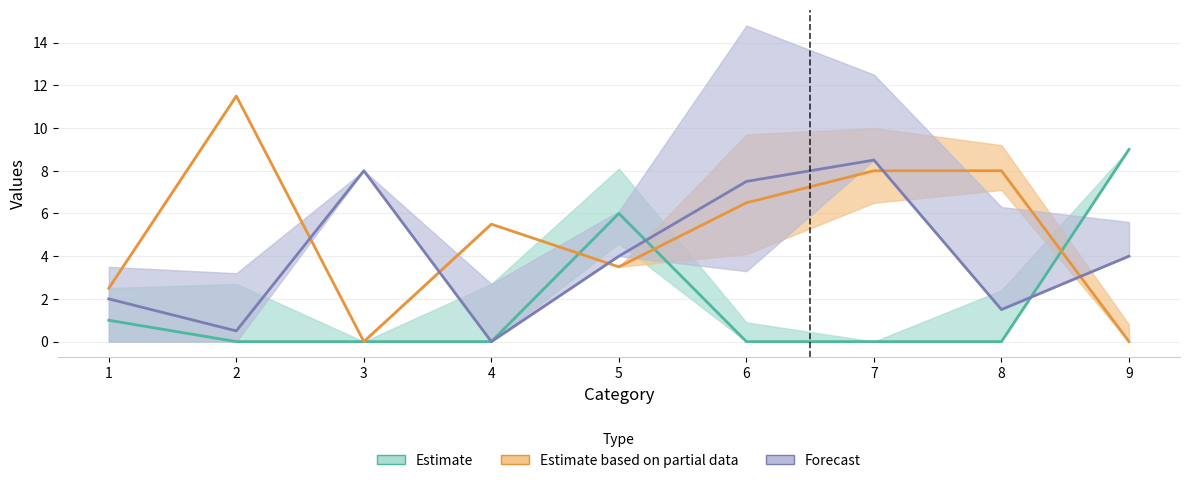

How many categories are shown in the chart?

9